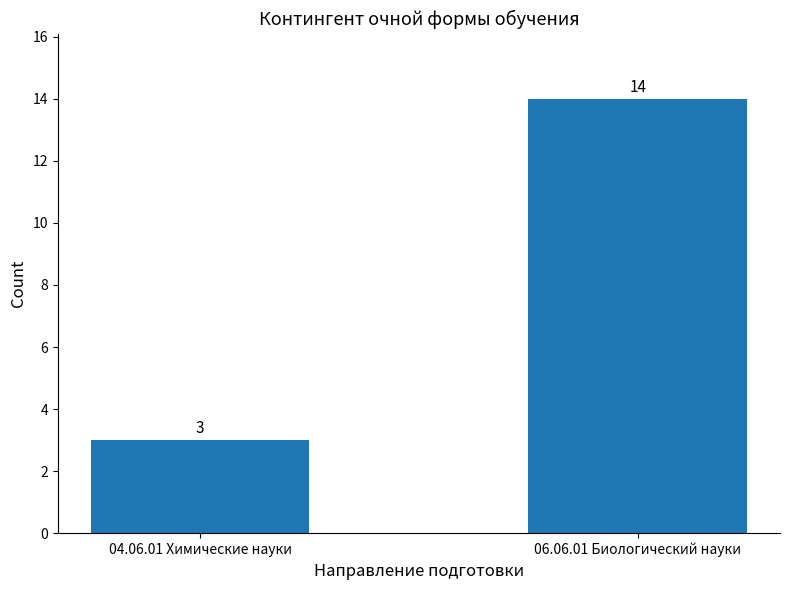

Count the values in the range 3 to 14.

2